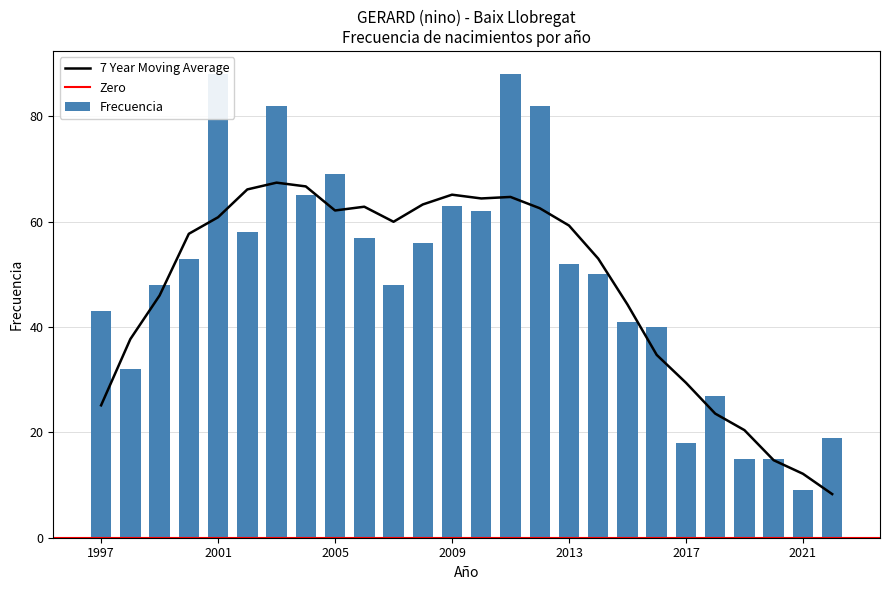

The chart shows a value of 27 at 2013. True or false?

False